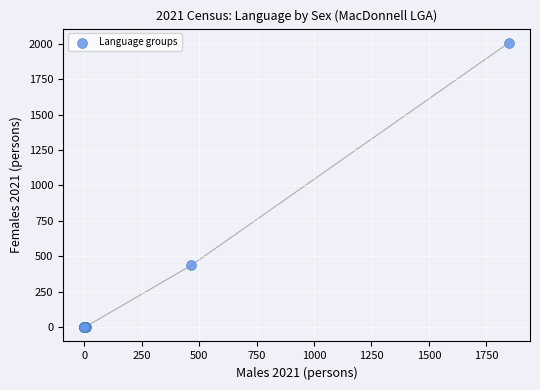

What Y value in the scatter plot is closest to 1003?

436